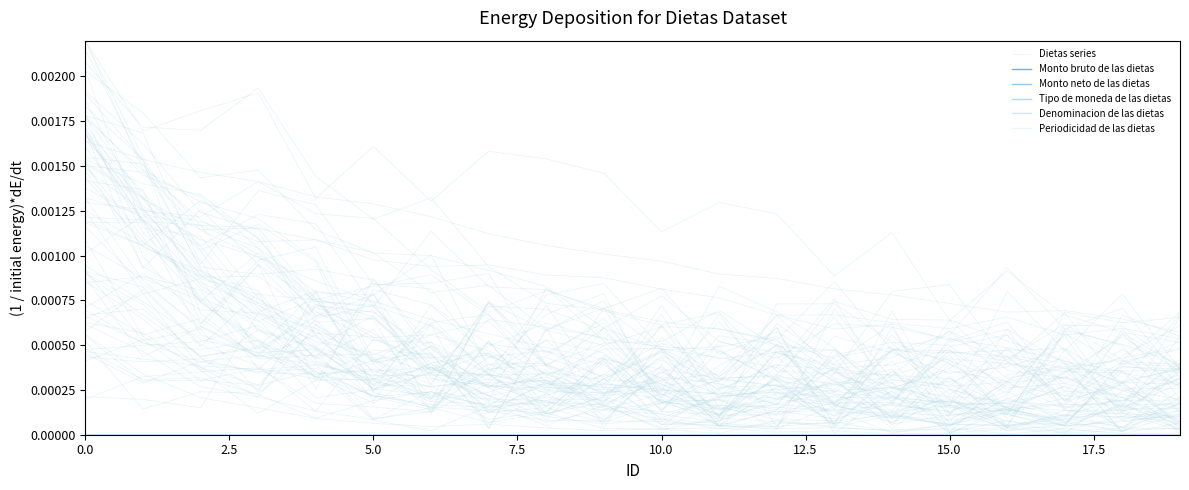

True or false: Dietas series and Tipo de moneda de las dietas intersect in this chart.

False